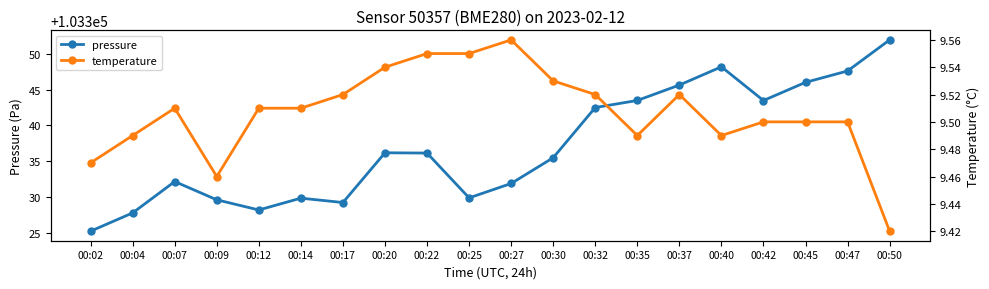

At which label does pressure reach its minimum?

00:02